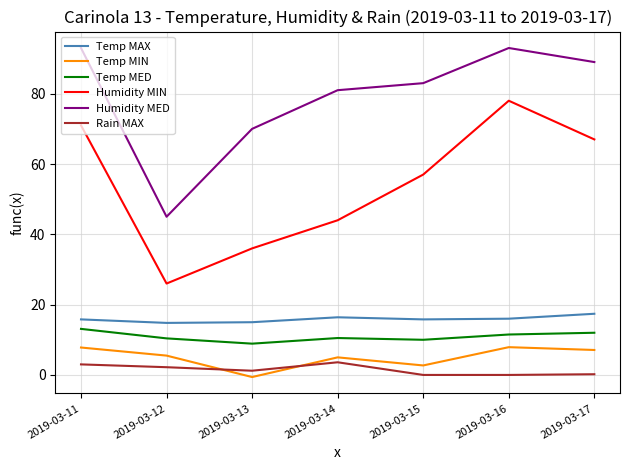

Is it true that Humidity MIN equals 77.0 at 2019-03-15?

False